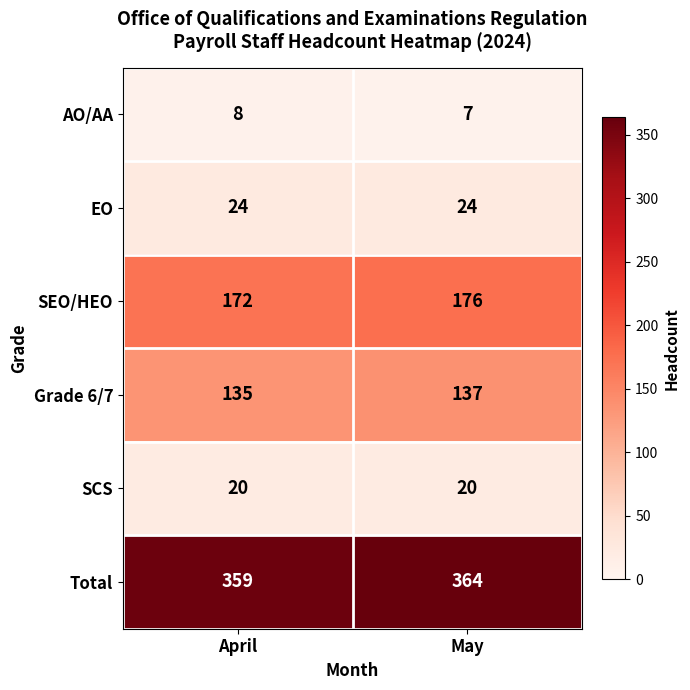

At which category is the sum across all series the highest?

May